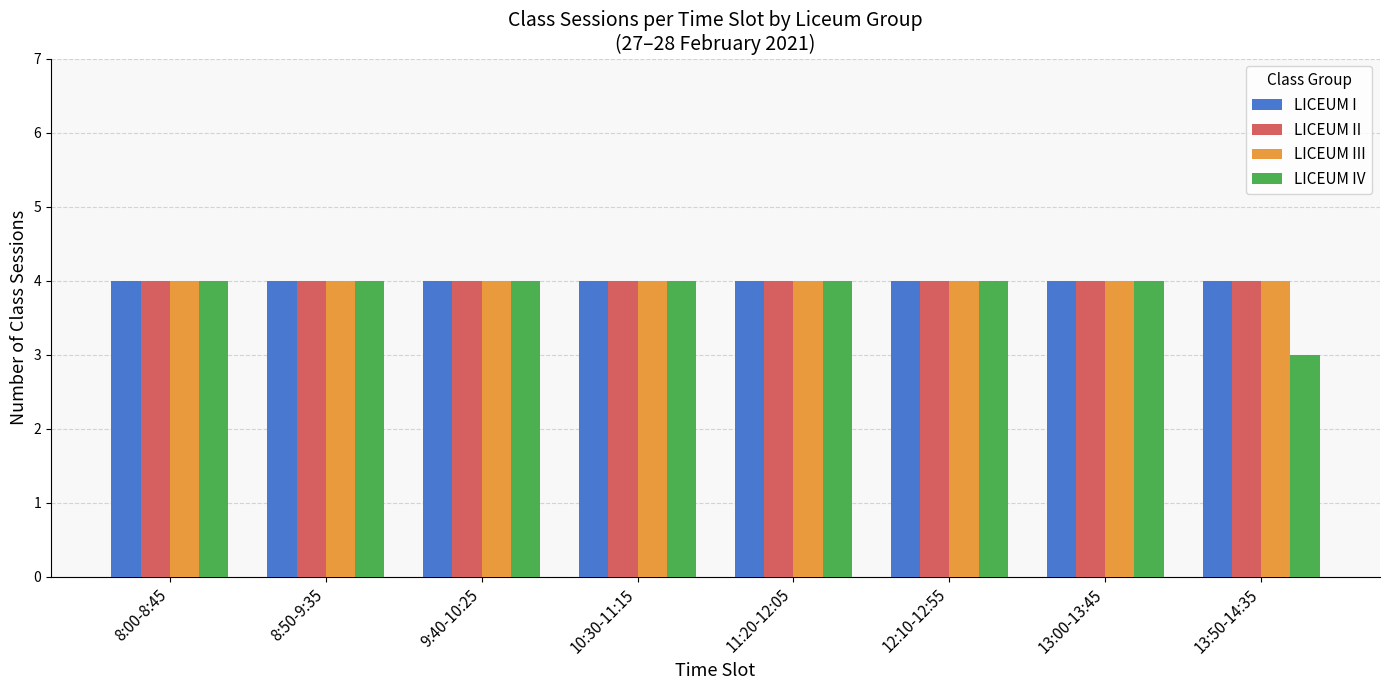

What is the total value across all series at 10:30-11:15?

16